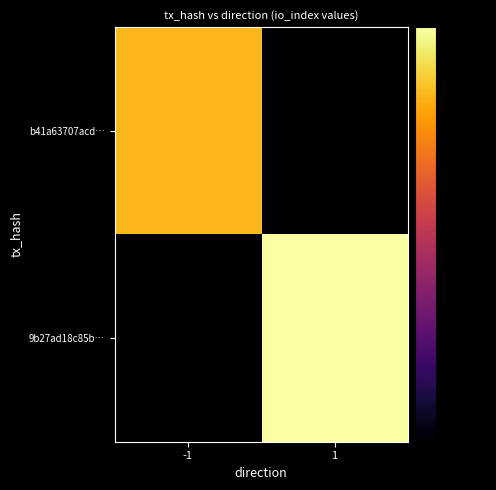

Reading left to right, list all the values displayed in this chart.

b41a63707acd…: -1=-11.3	1=-70.0
9b27ad18c85b…: -1=-70.0	1=0.0